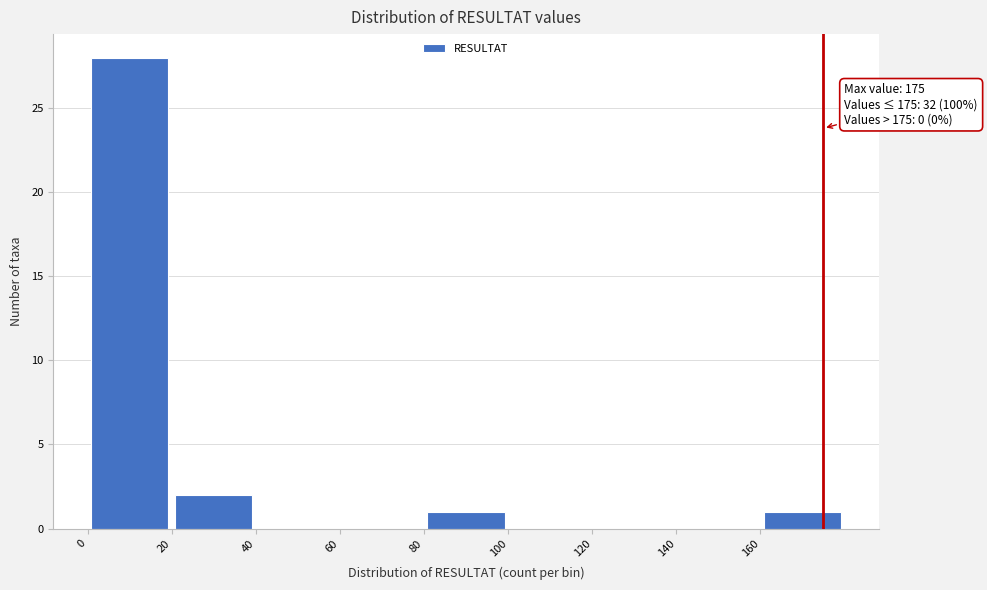

Over which range of the x-axis is the bar tallest?

0 to 20